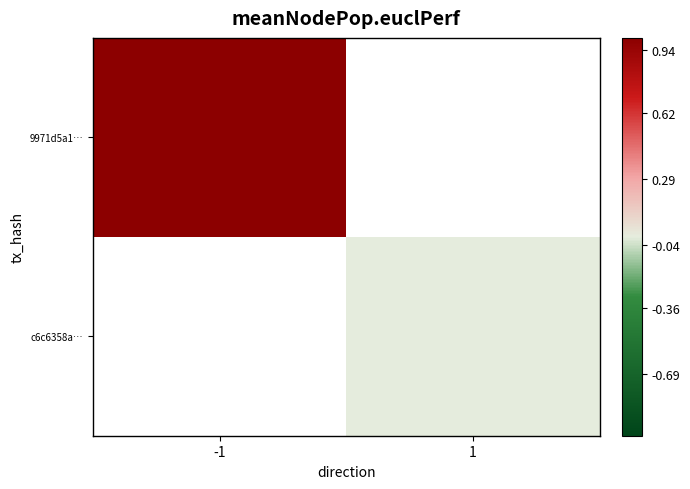

How many categories are shown in the chart?

2